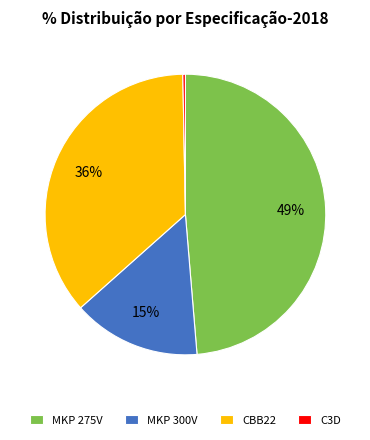

What percentage is the MKP 300V slice, to the nearest percent?

15%